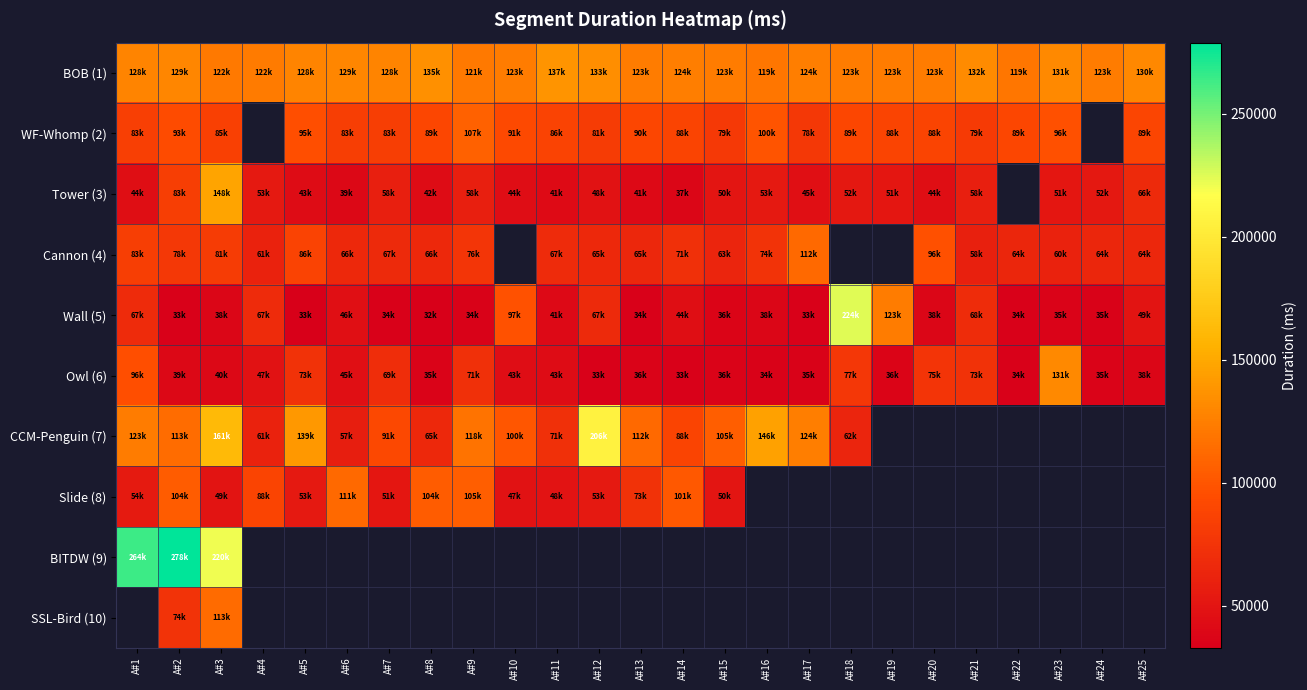

What is the average value of the BOB (1) series?

126591.1